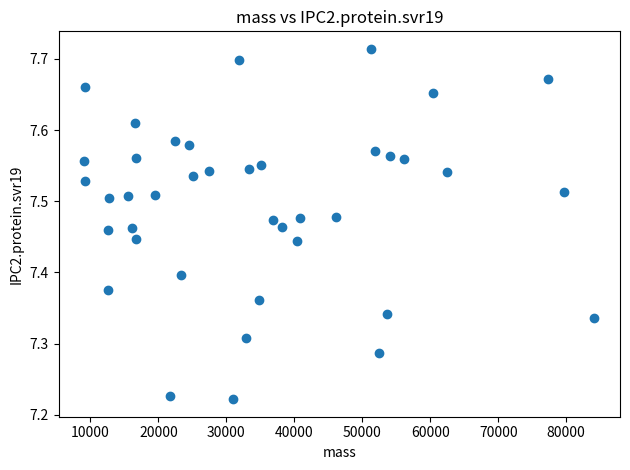

What is the range of Y values (max minus min)?

0.5